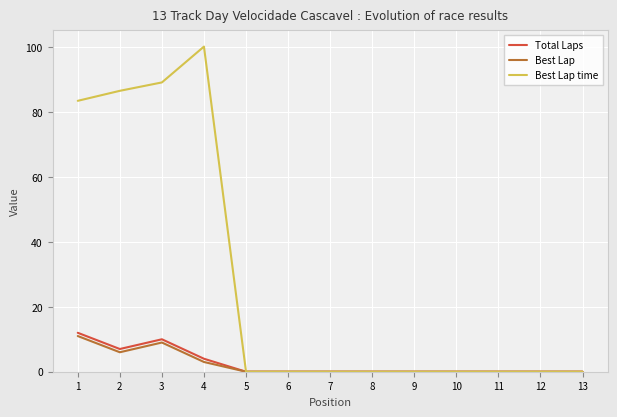

What is the highest value of the Best Lap time series?

100.2